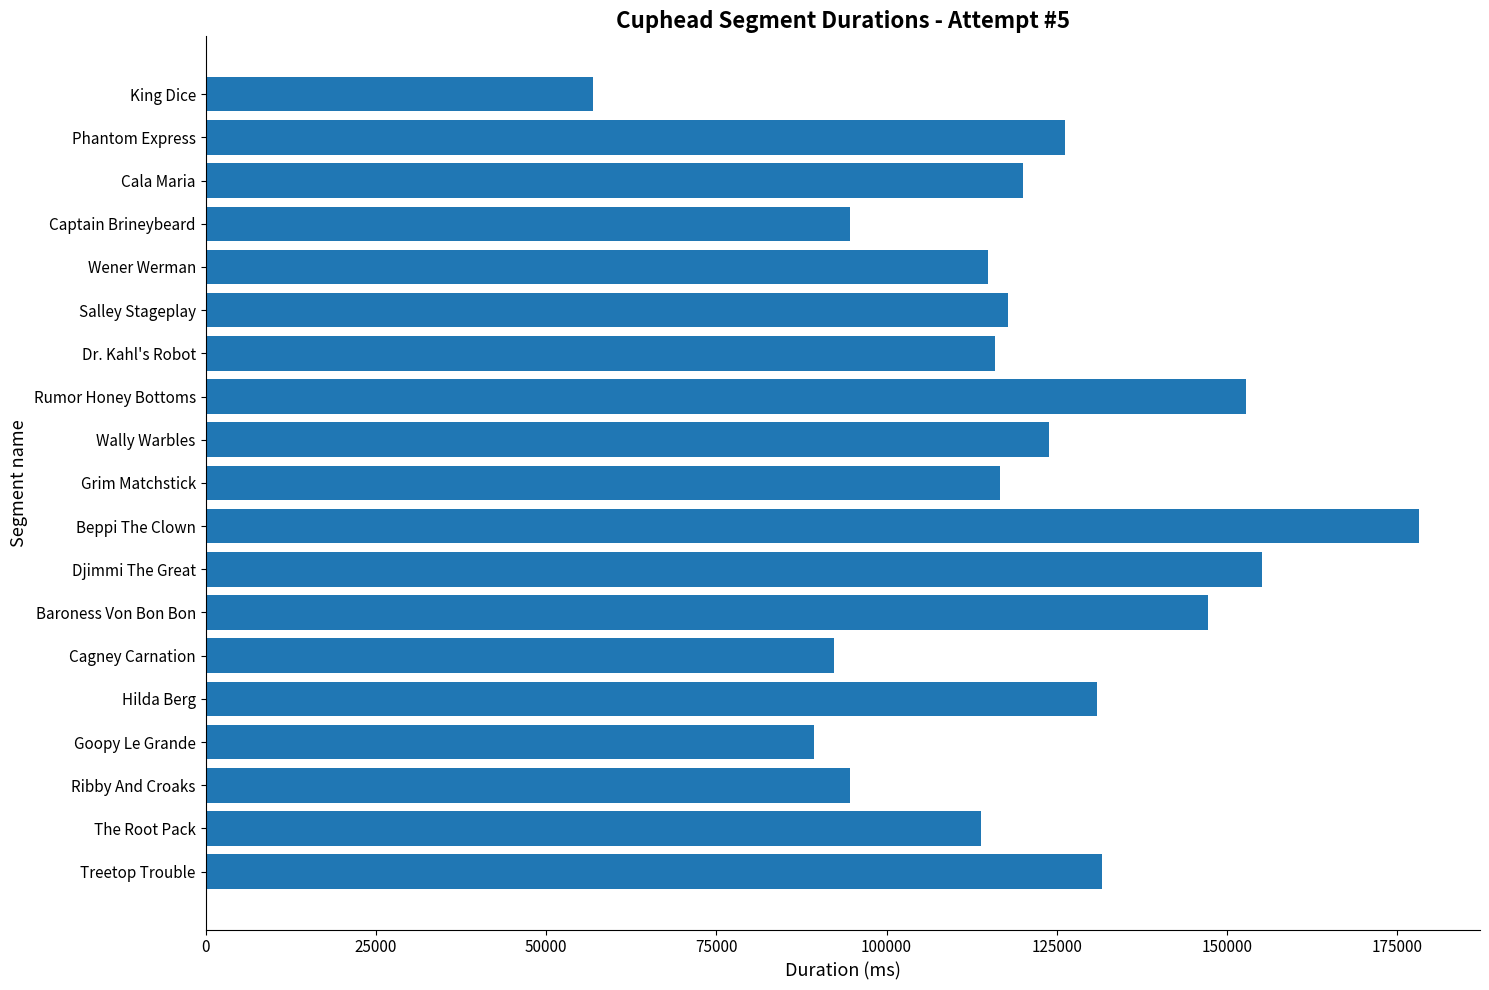

What is the difference between the second highest and minimum values?

98250